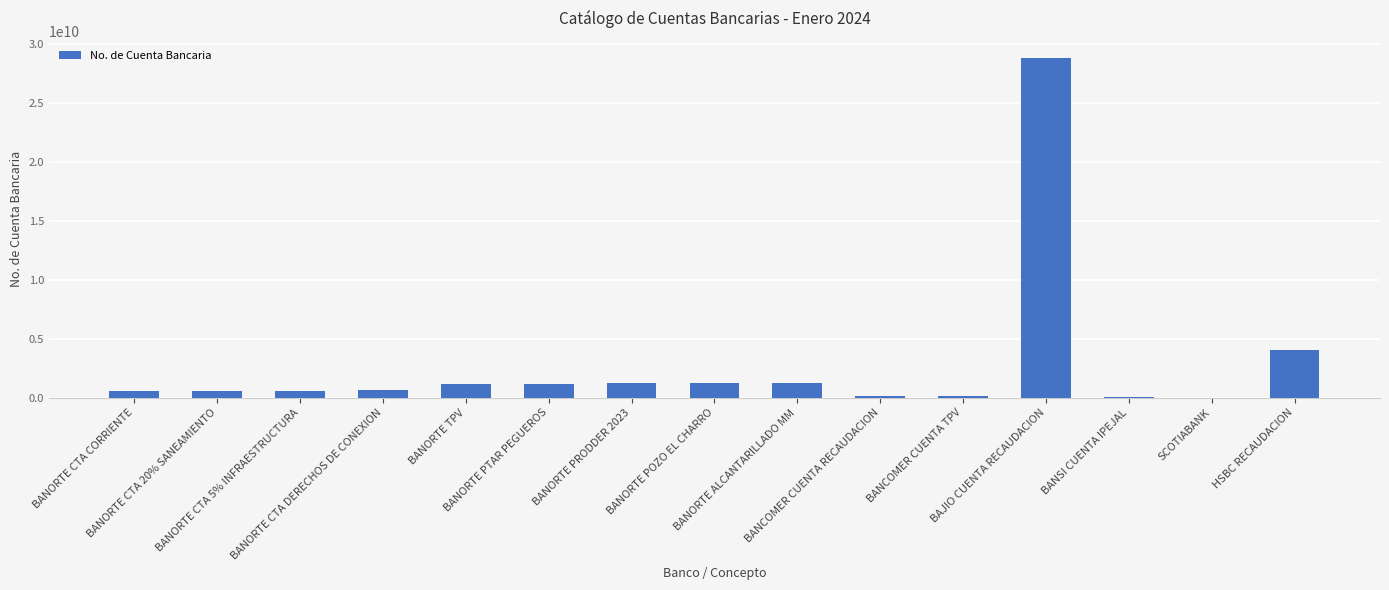

What is the sum of all values?

41585180638